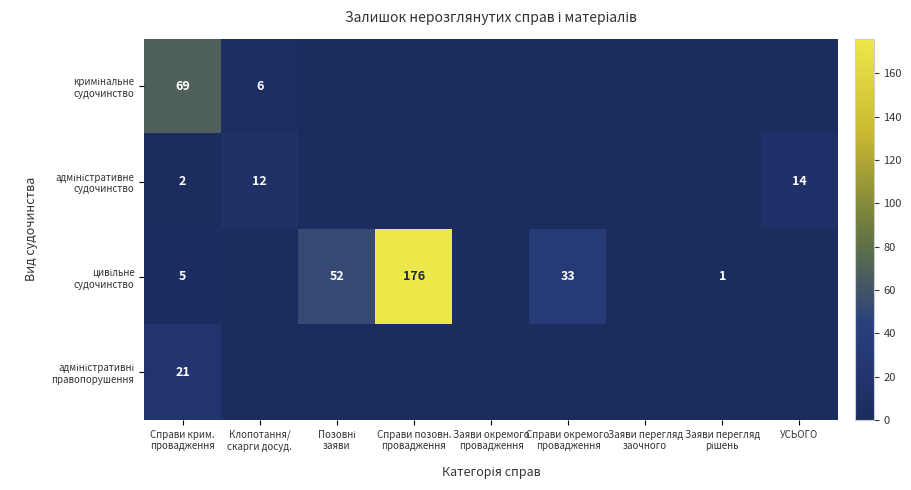

True or false: цивільне судочинство has a value of 9 at Справи окремого провадження.

False